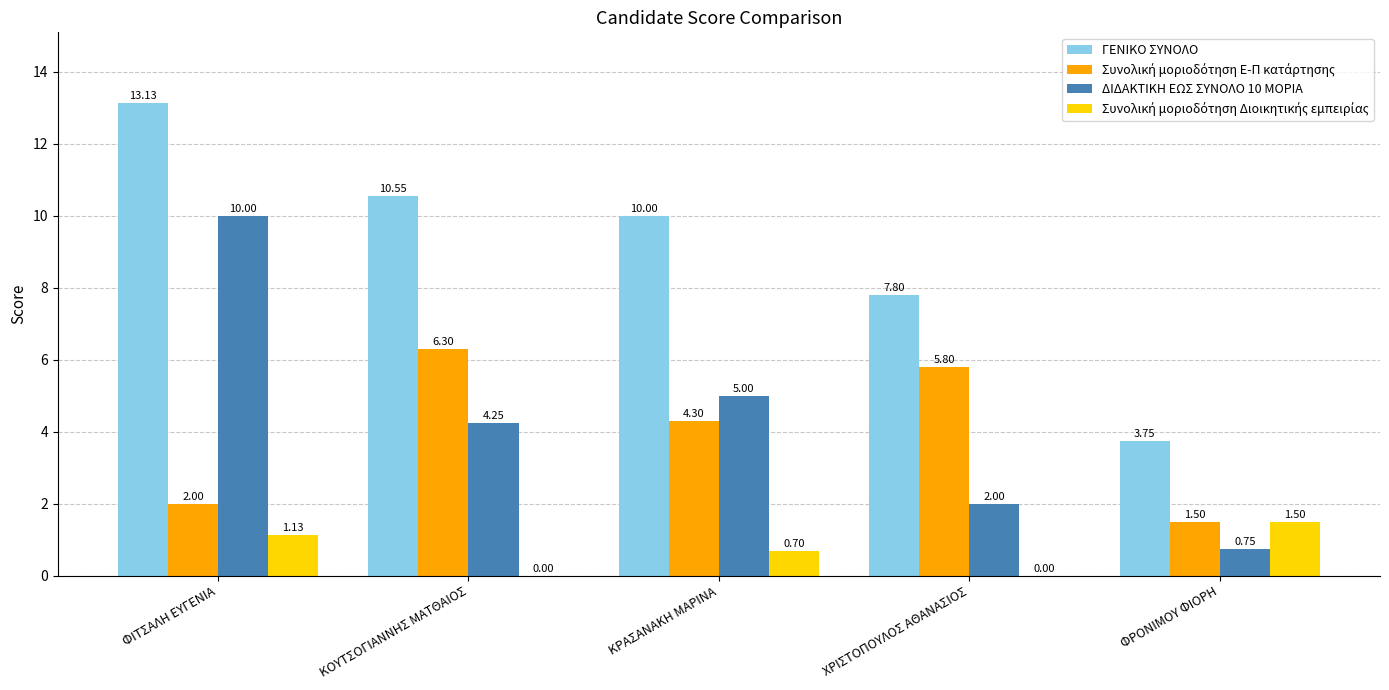

Where does the ΔΙΔΑΚΤΙΚΗ ΕΩΣ ΣΥΝΟΛΟ 10 ΜΟΡΙΑ series first go above 4?

ΦΙΤΣΑΛΗ ΕΥΓΕΝΙΑ